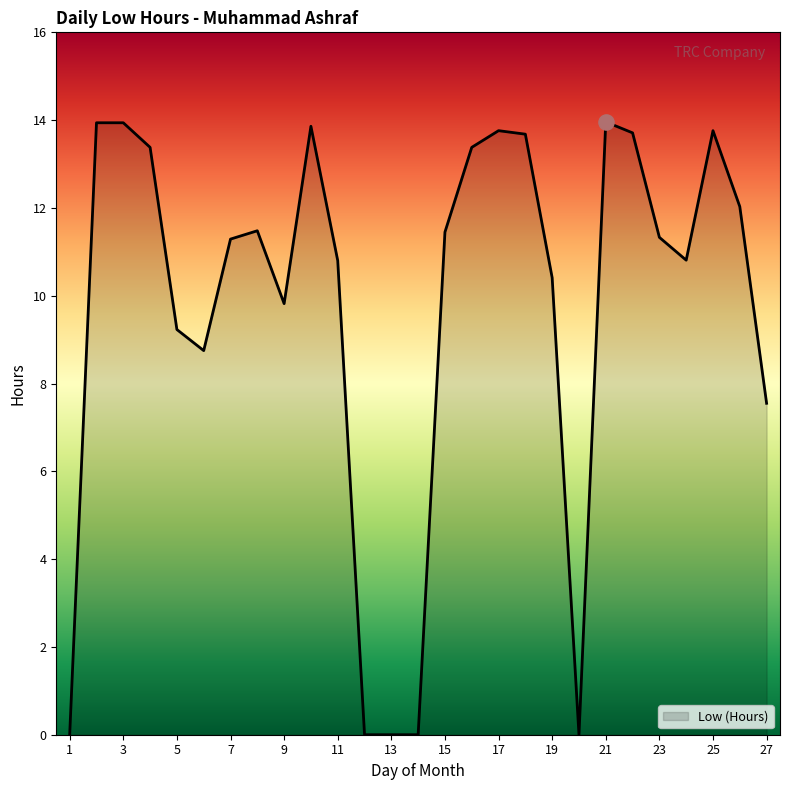

What is the maximum value shown in the chart?

14.0